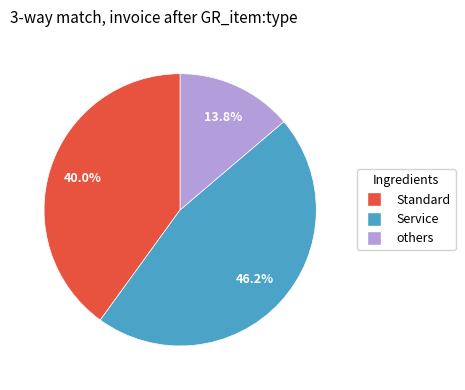

Approximately how many times larger is the value at others compared to Service?

0.3